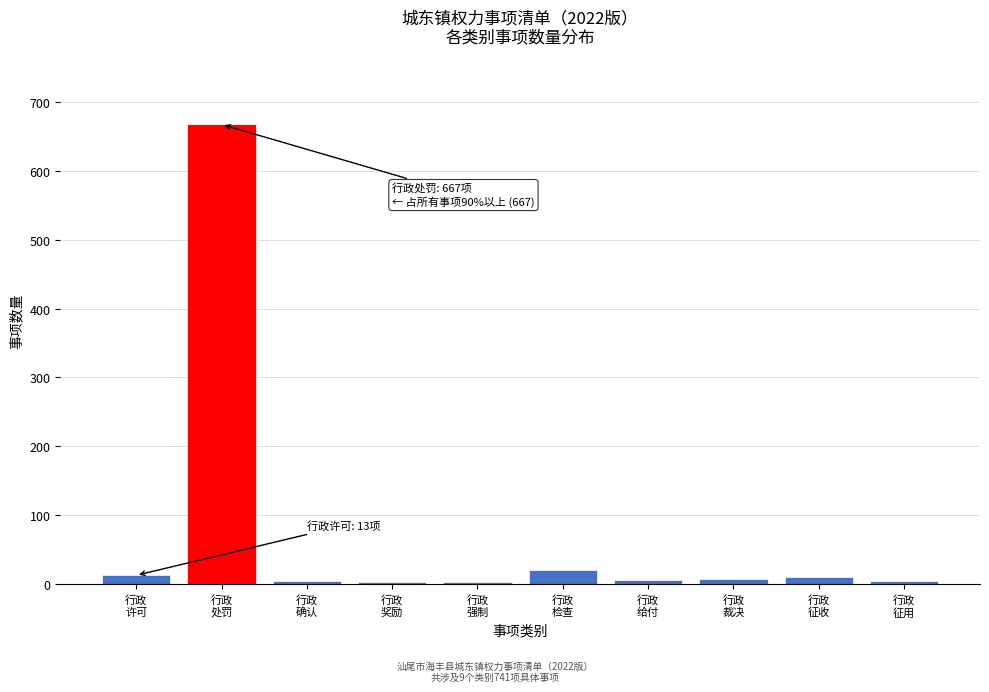

What is the greatest value displayed?

667